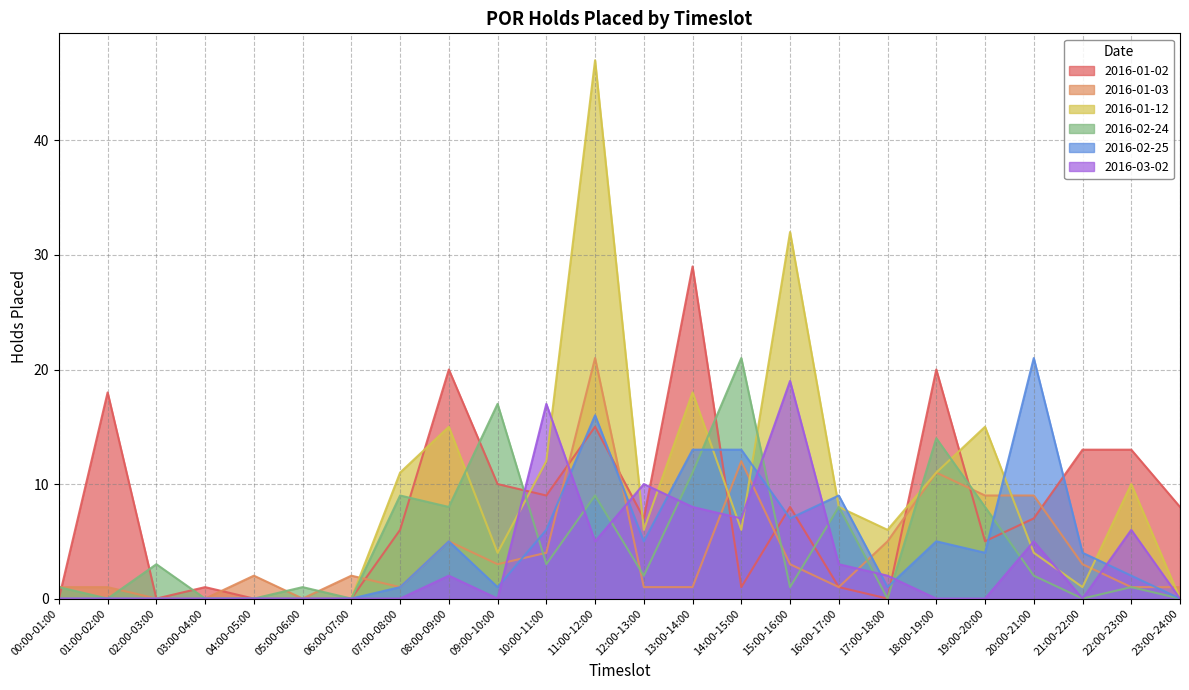

Between 07:00-08:00 and 11:00-12:00, which series saw the biggest shift?

2016-01-12